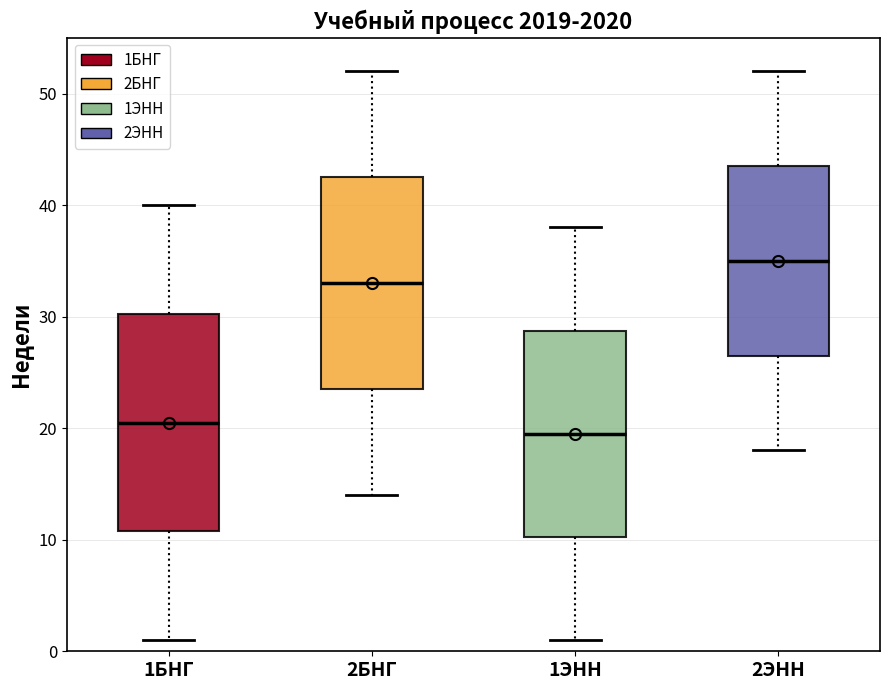

Which box's median line is the lowest?

1ЭНН